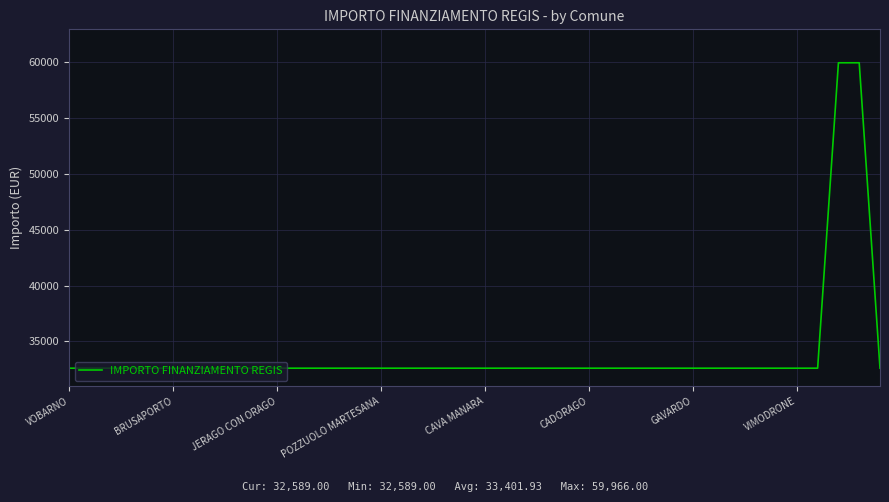

What is the maximum value shown in the chart?

59966